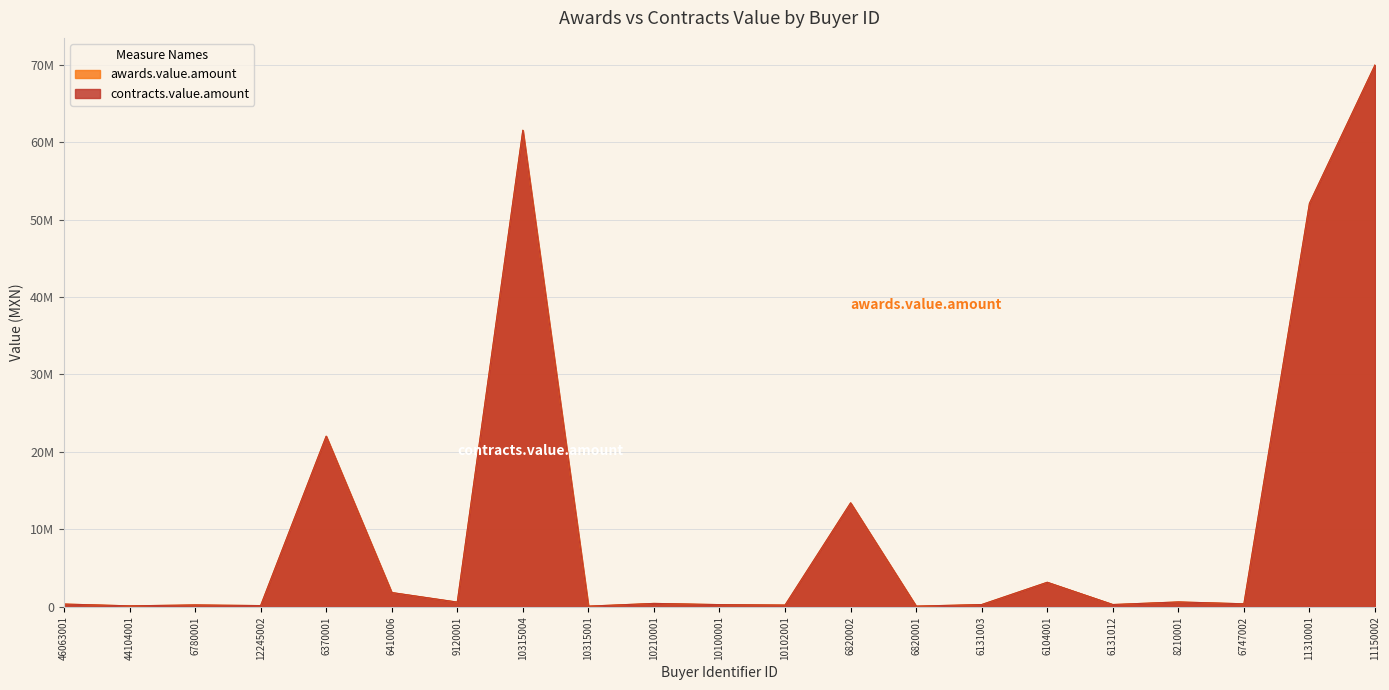

What is the total value across all series at 6747002?

758231.2